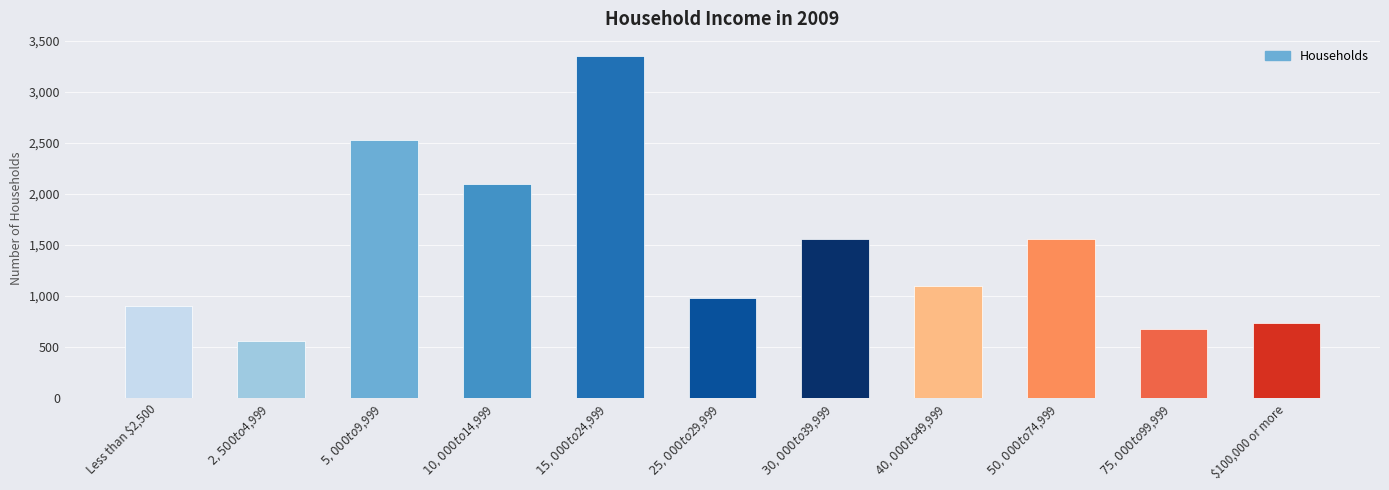

What is the sum of all values?

16035